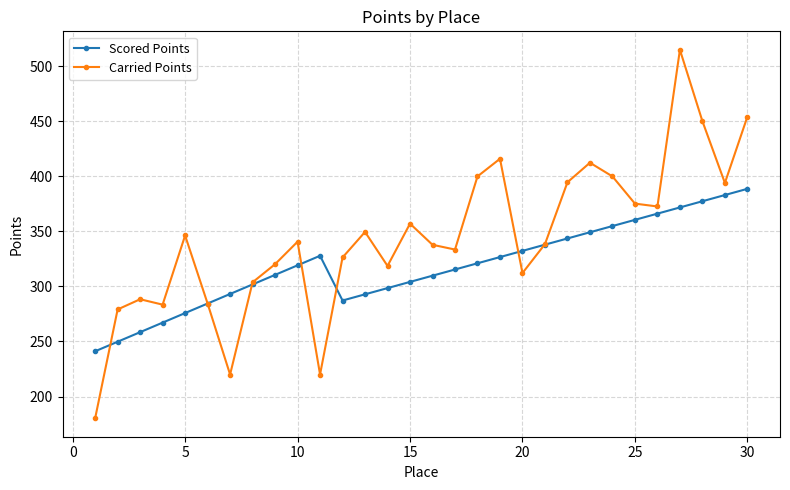

Which series has the largest total across all categories?

Carried Points